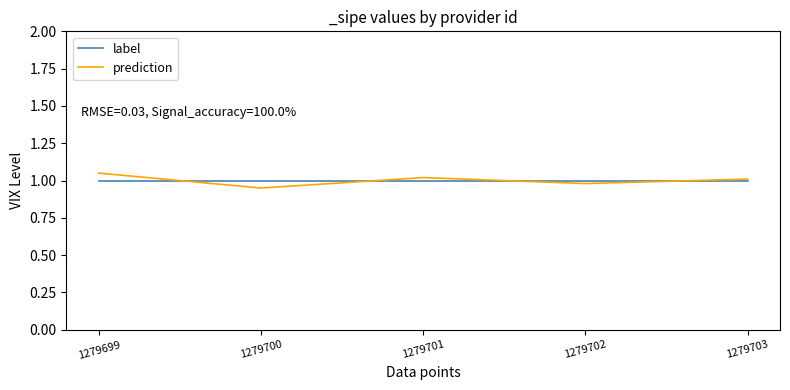

The value of prediction at 1279702 is 1.0. True or false?

True